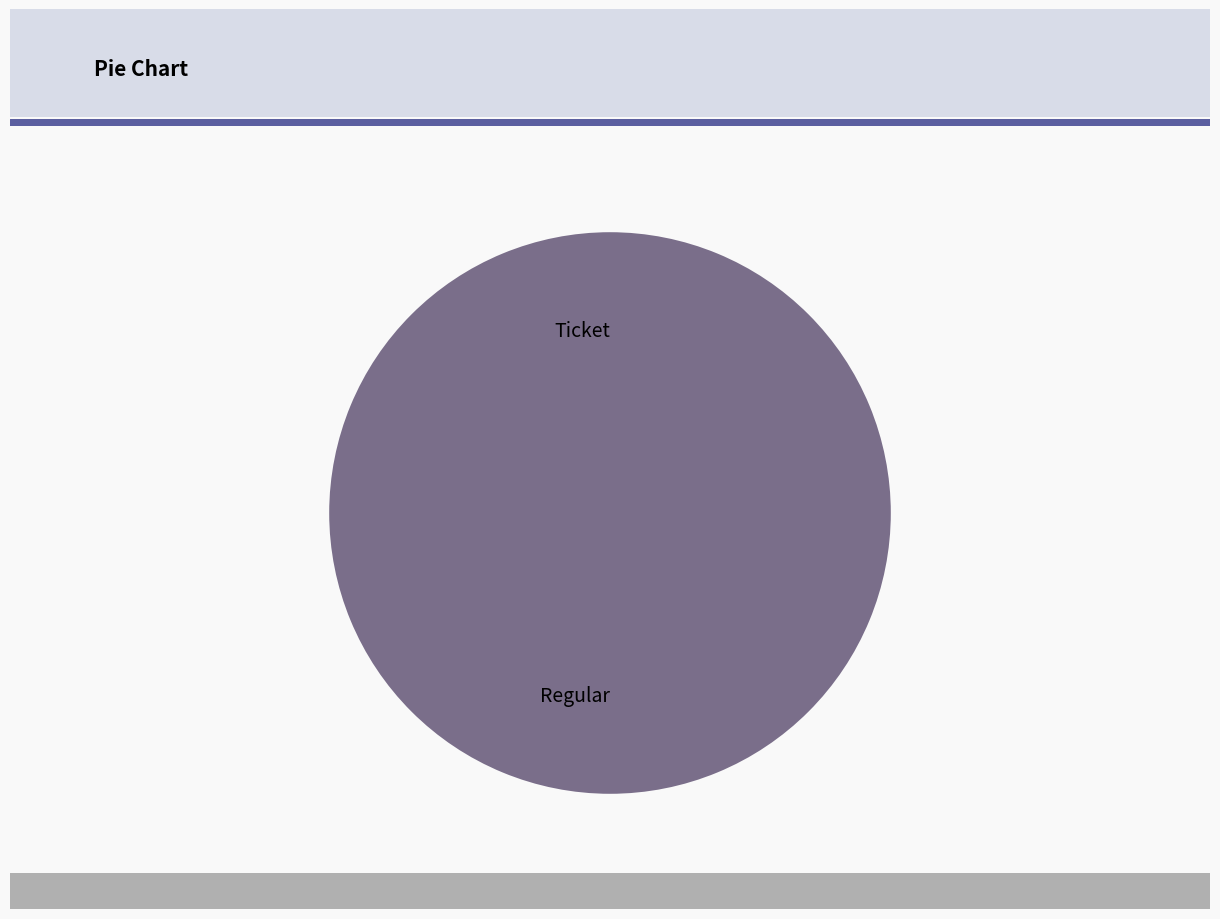

Which slice is the largest?

Regular